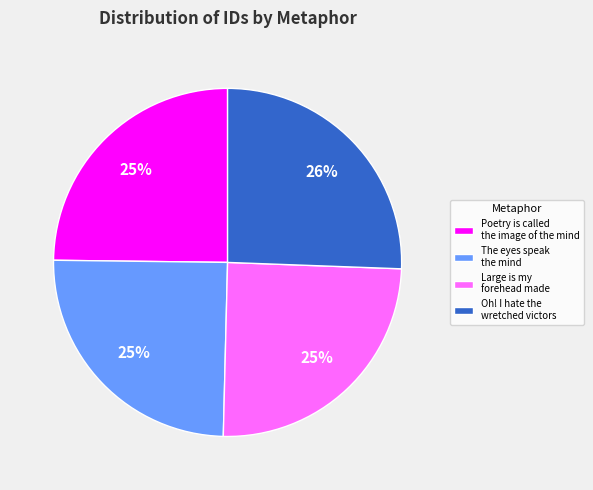

Which slice is the largest?

Oh! I hate the wretched victors